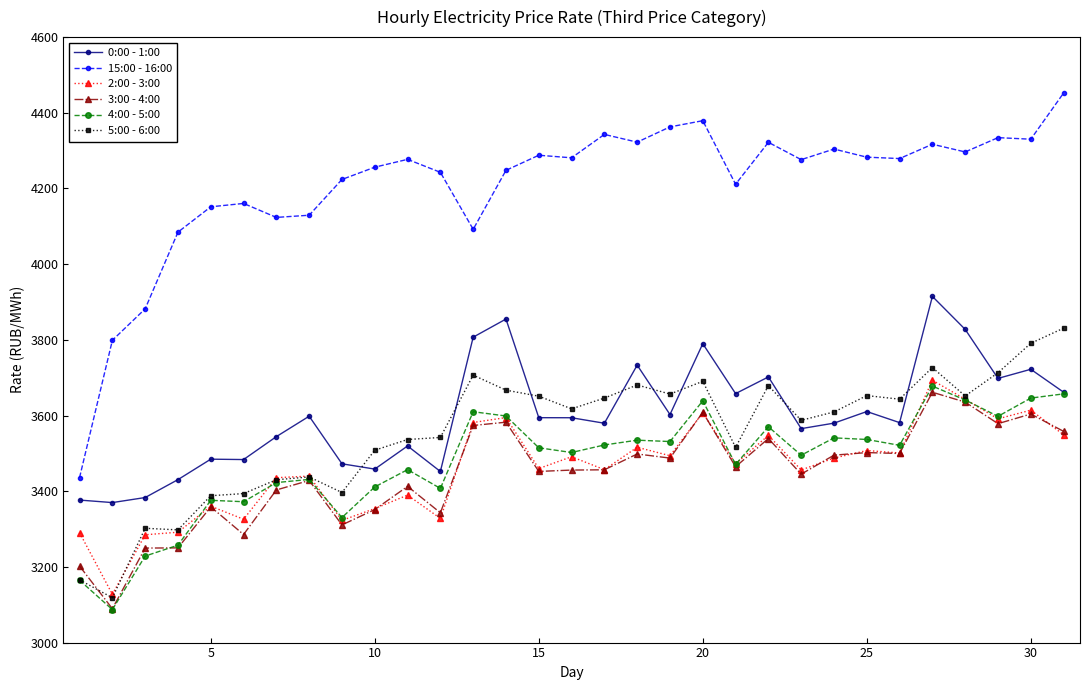

True or false: 3:00 - 4:00 and 0:00 - 1:00 cross at least once.

False